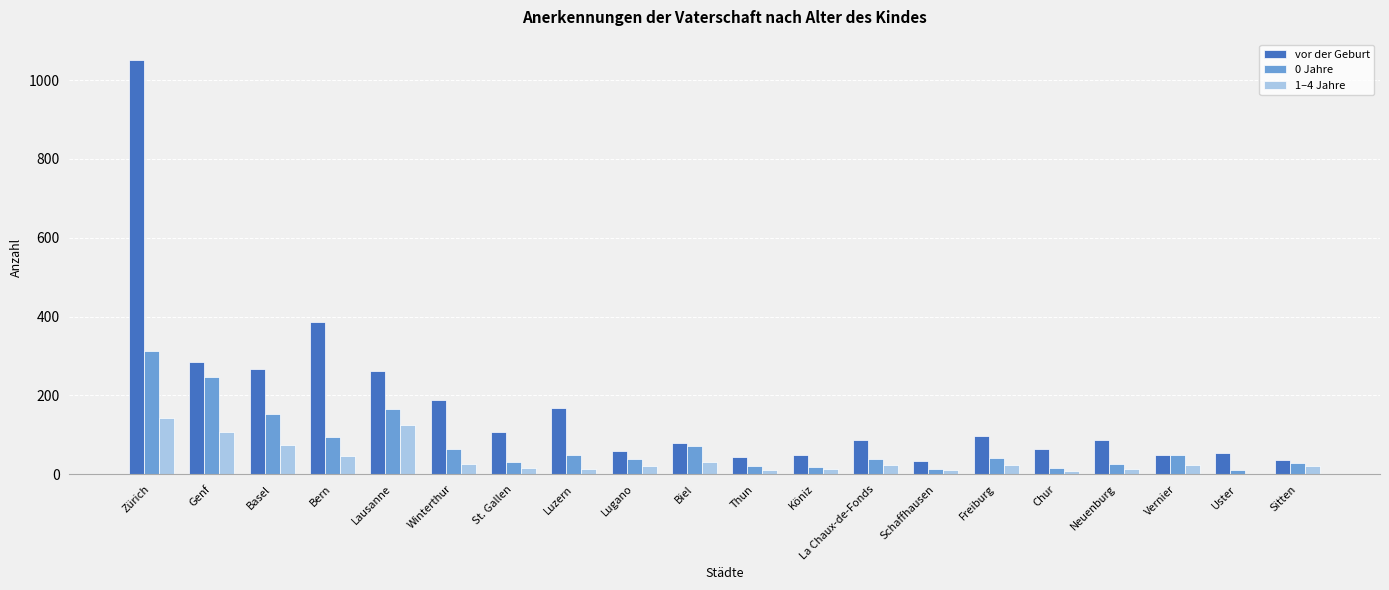

The 0 Jahre series shows 26 at Neuenburg. True or false?

True